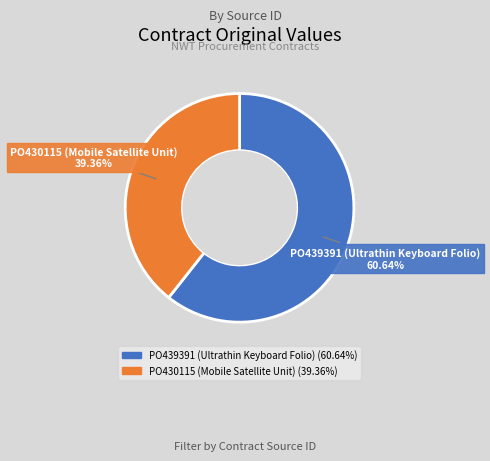

Which slice represents more than half of the pie?

PO439391 (Ultrathin Keyboard Folio)